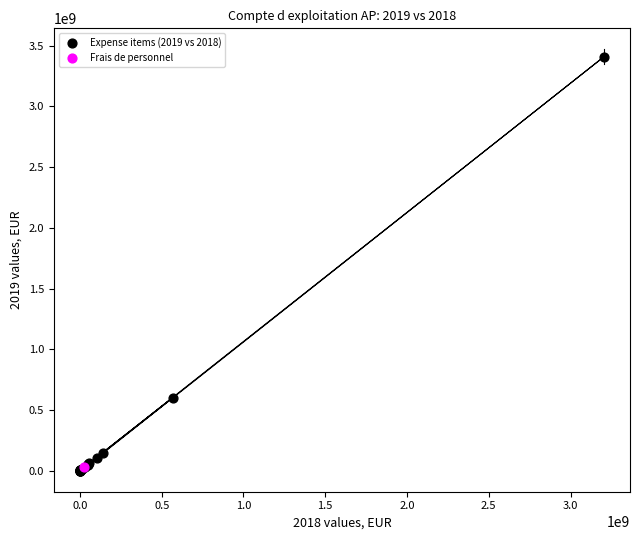

What are all the series names shown in the legend?

Expense items (2019 vs 2018), Frais de personnel